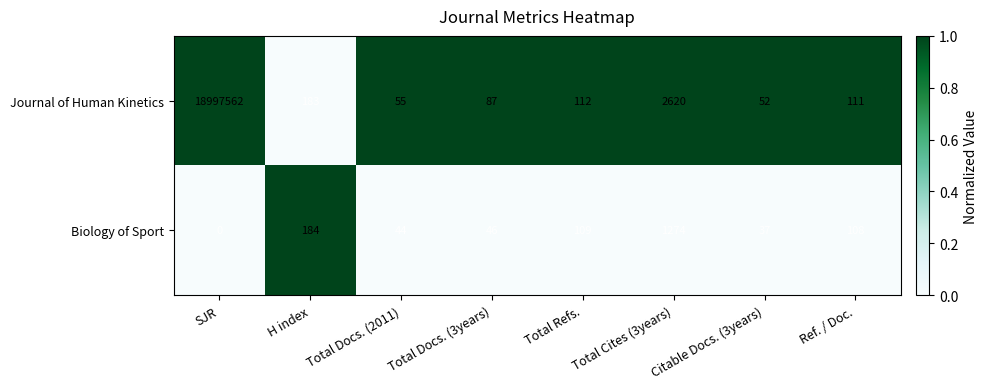

At which category is the sum across all series the highest?

SJR